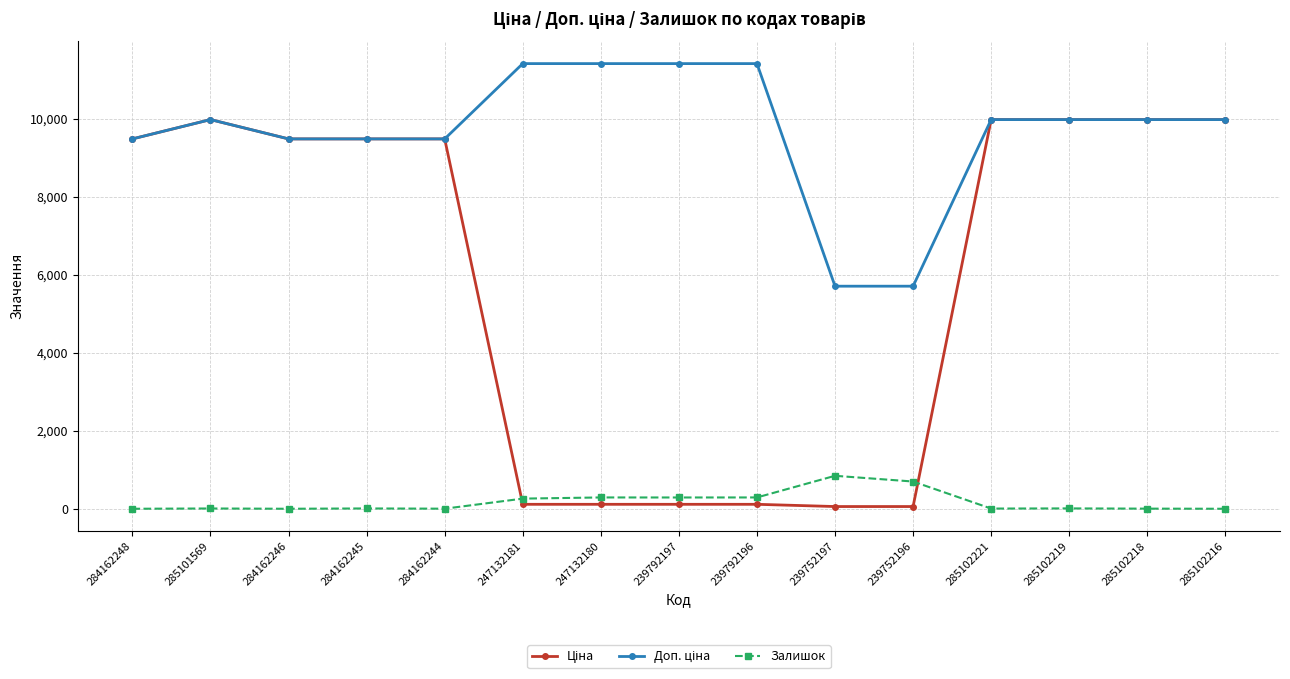

How many distinct data groups are displayed?

3